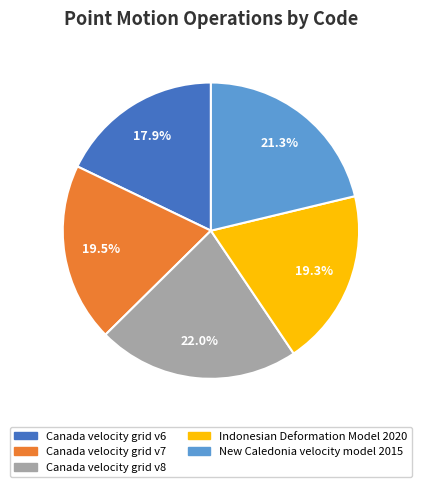

To the nearest percent, what is the difference between the largest and smallest slice percentages?

4%